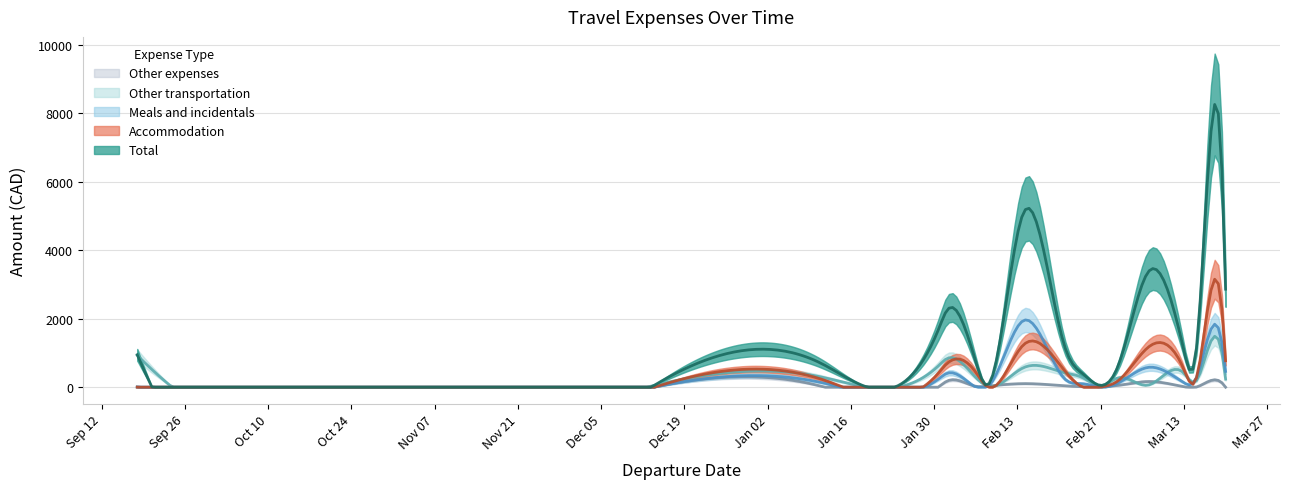

How many data points does each series have?

17